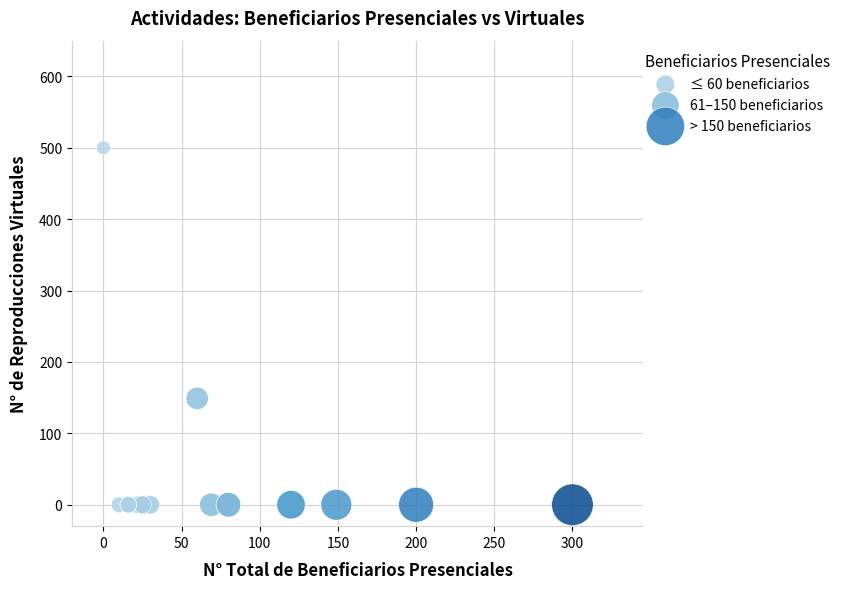

What are all the series names shown in the legend?

≤ 60 beneficiarios, 61–150 beneficiarios, > 150 beneficiarios